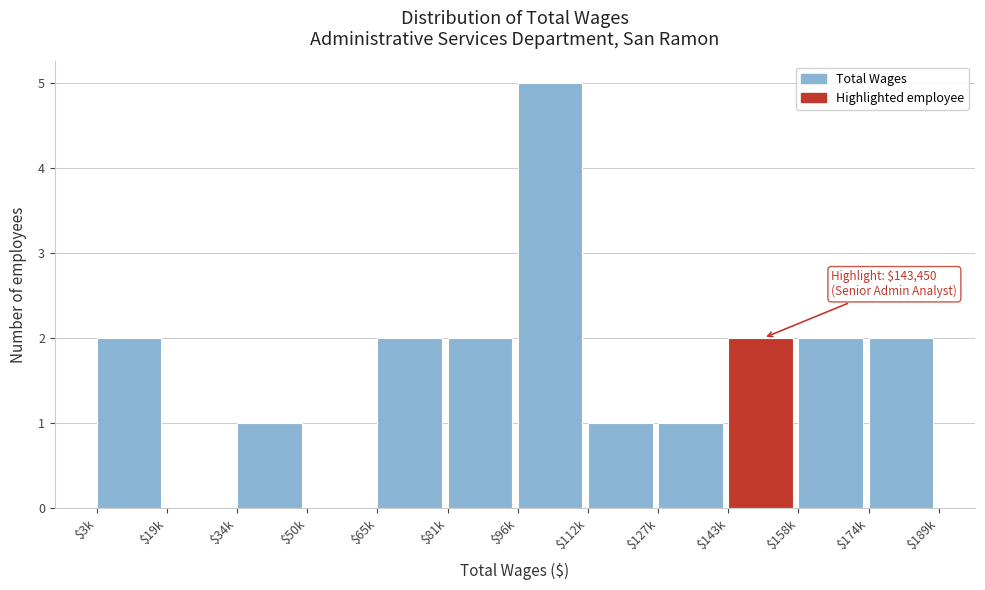

Is it true that the value at $127k is 2?

False